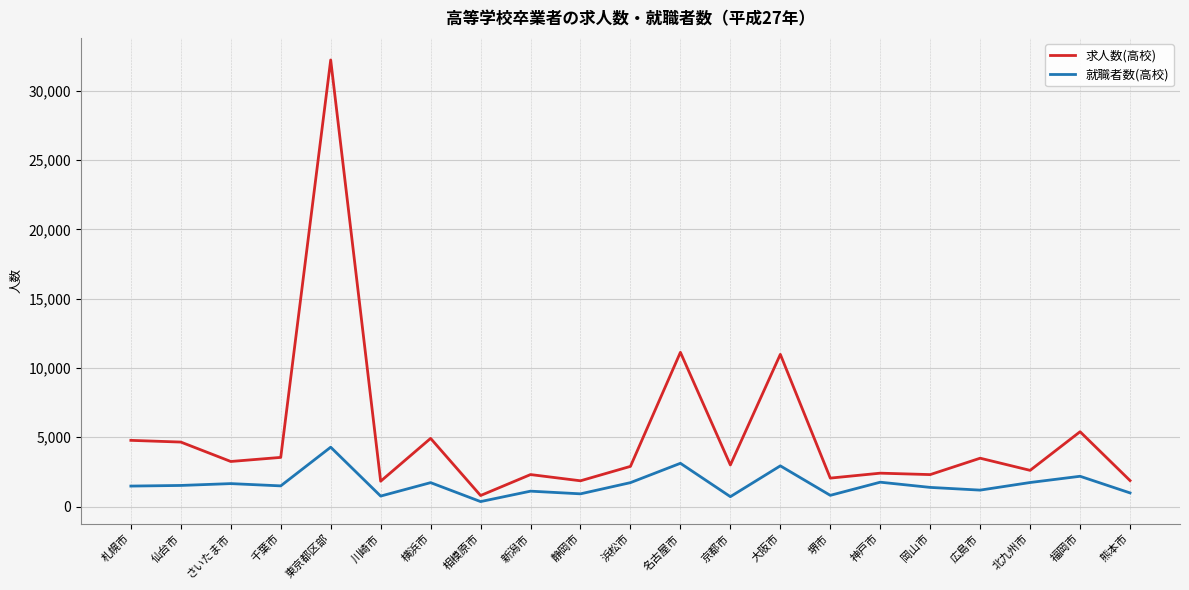

List the series in order of their peak value, highest first.

求人数(高校), 就職者数(高校)